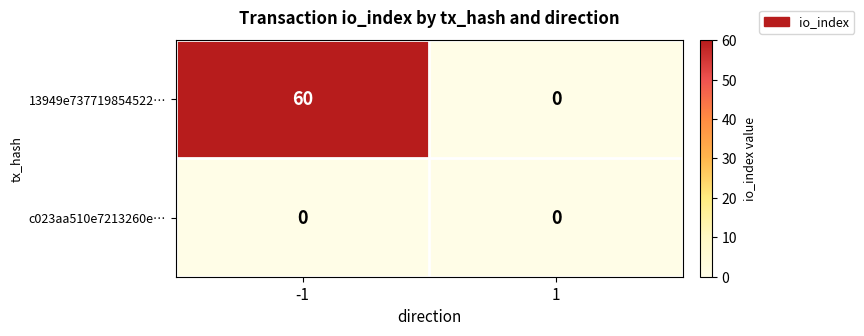

Is it true that 13949e737719854522… equals 60 at -1?

True